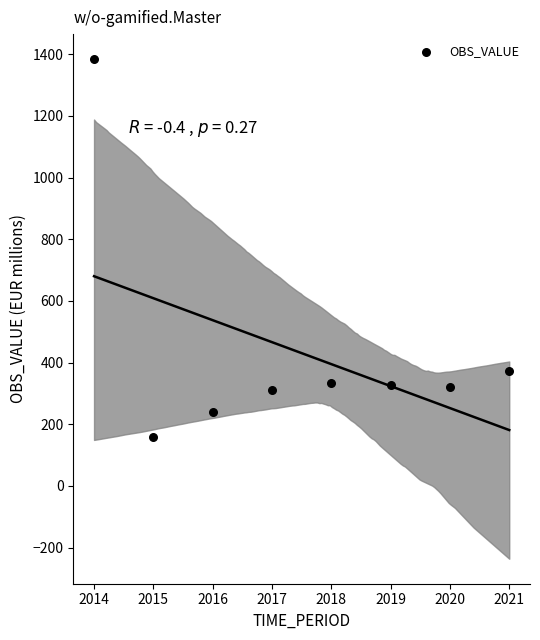

What is the range of X values (max minus min)?

7.0